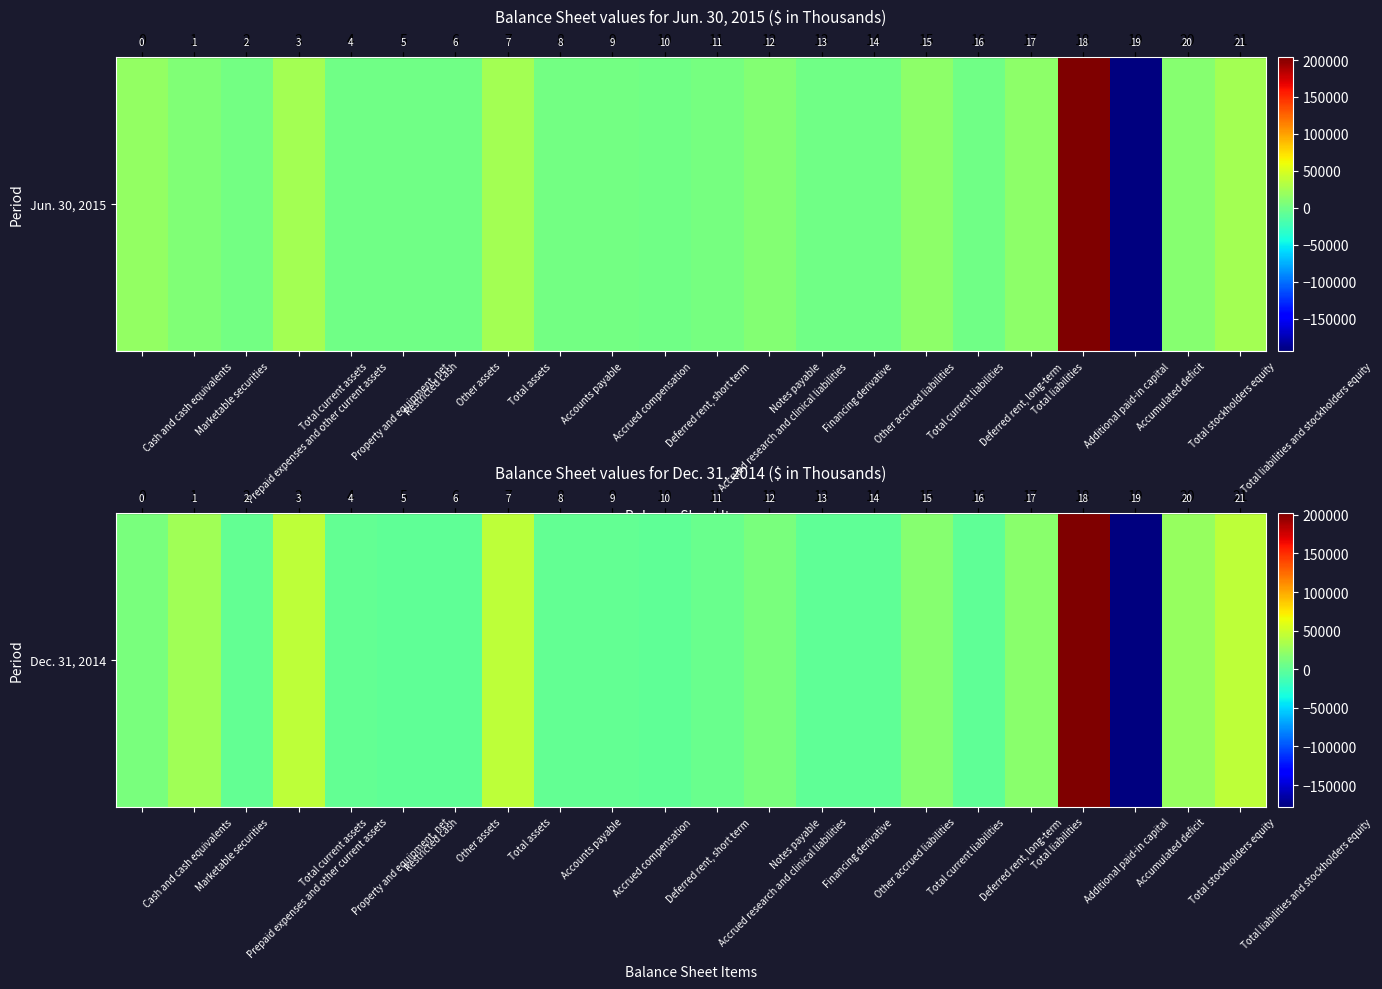

Rank the categories by value from lowest to highest.

Accumulated deficit, Deferred rent, short term, Financing derivative, Other assets, Restricted cash, Deferred rent, long-term, Other accrued liabilities, Property and equipment, net, Accrued compensation, Prepaid expenses and other current assets, Accounts payable, Accrued research and clinical liabilities, Cash and cash equivalents, Notes payable, Total current liabilities, Total liabilities, Total stockholders equity, Marketable securities, Total current assets, Total assets, Total liabilities and stockholders equity, Additional paid-in capital